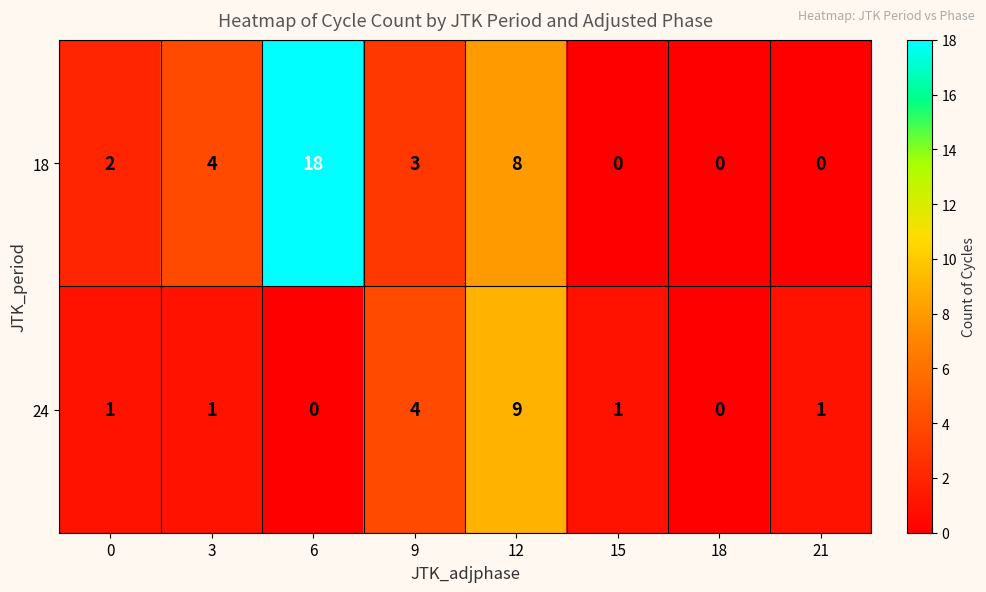

What is the sum of the 24 values at 12 and 18?

9